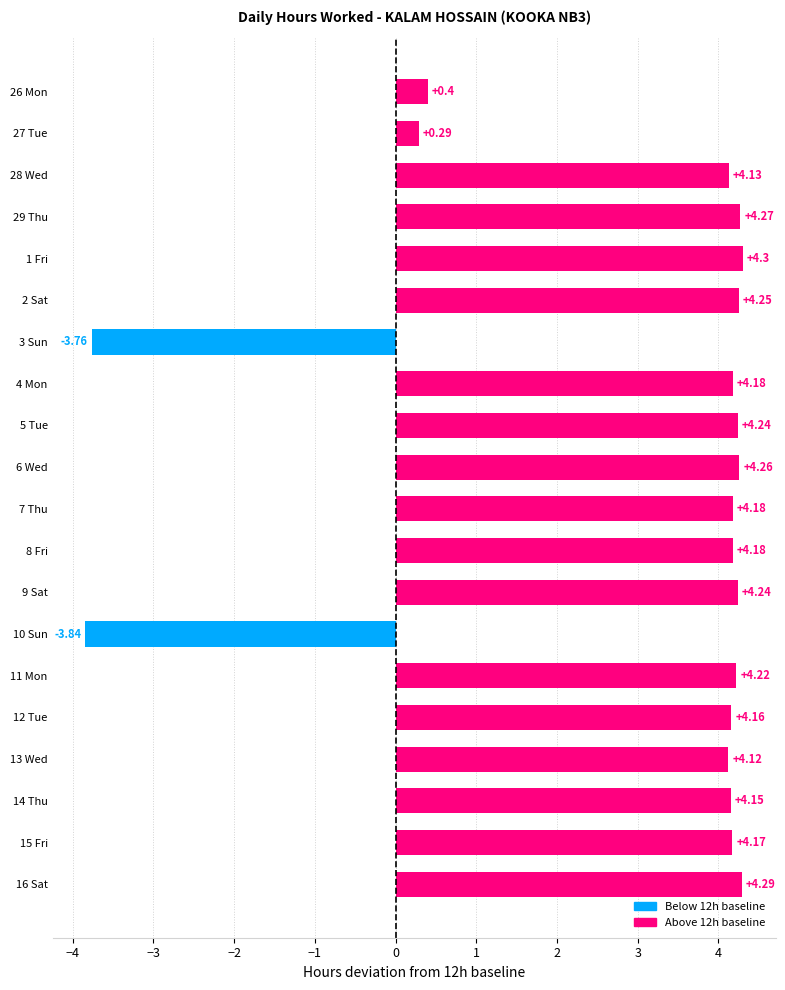

What is the greatest value displayed?

4.3